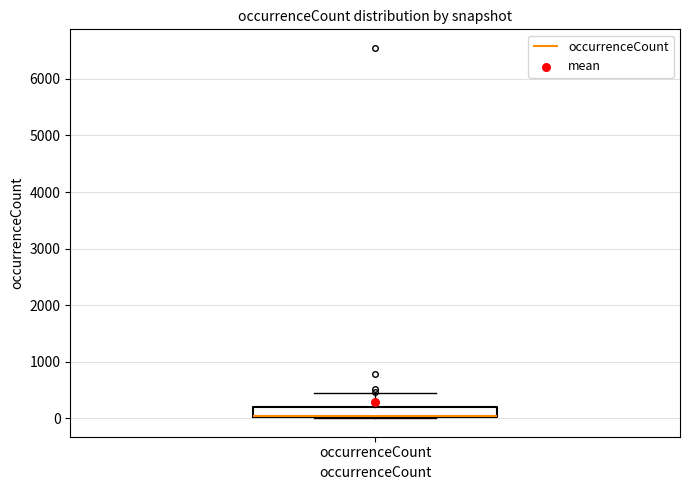

Where is the lower edge of the box for occurrenceCount on the y-axis? The values are not printed on the chart, so give them approximately, as read against the axis.

0